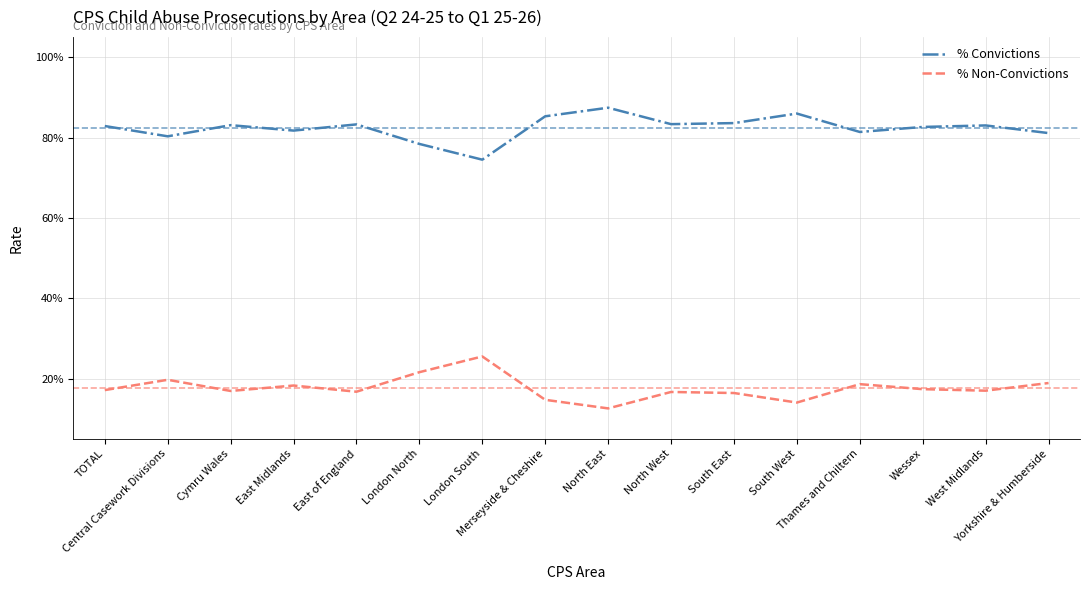

Where is % Convictions nearest to the value 0?

London South